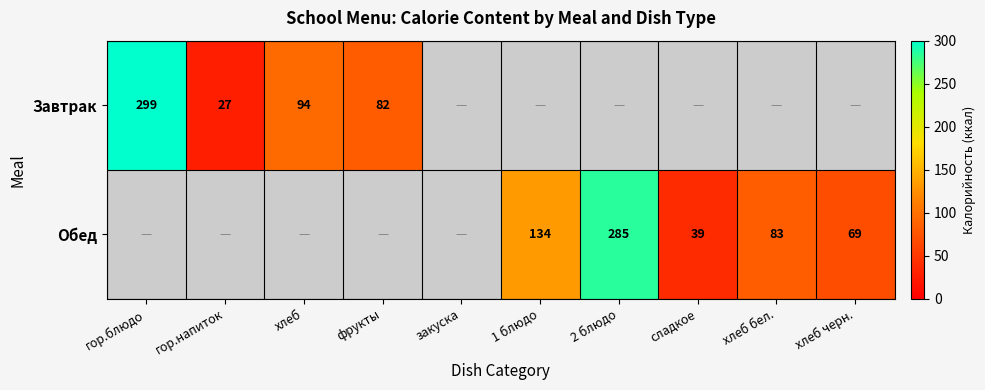

Is the value of Обед at 2 блюдо greater than the value of Завтрак at гор.блюдо?

No